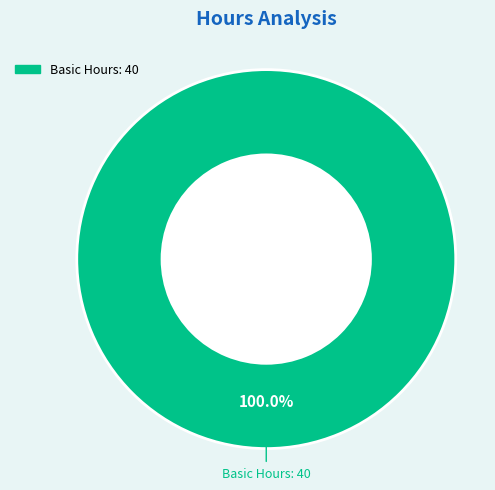

Is there a majority slice in this chart?

Yes